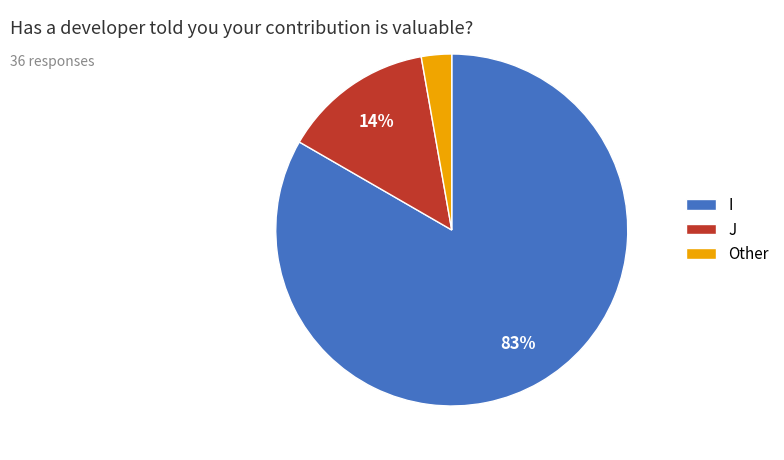

Do Other and I together represent more than half of the pie?

Yes